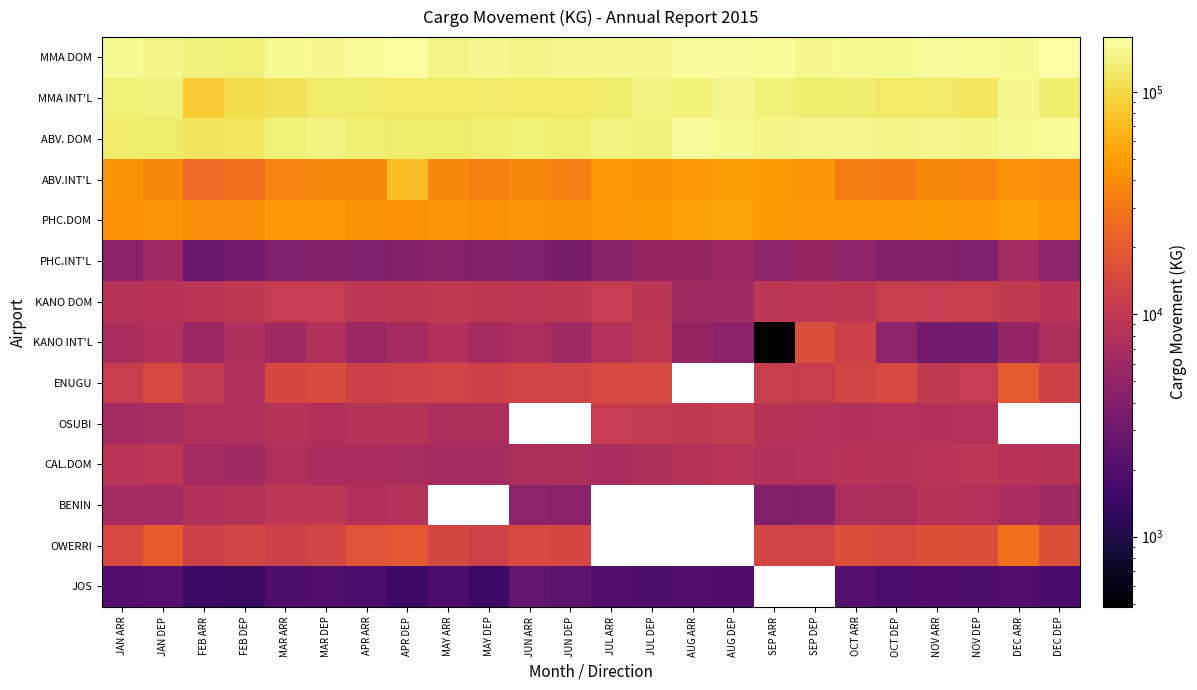

Is it true that JOS equals 2525.0 at JUN ARR?

True